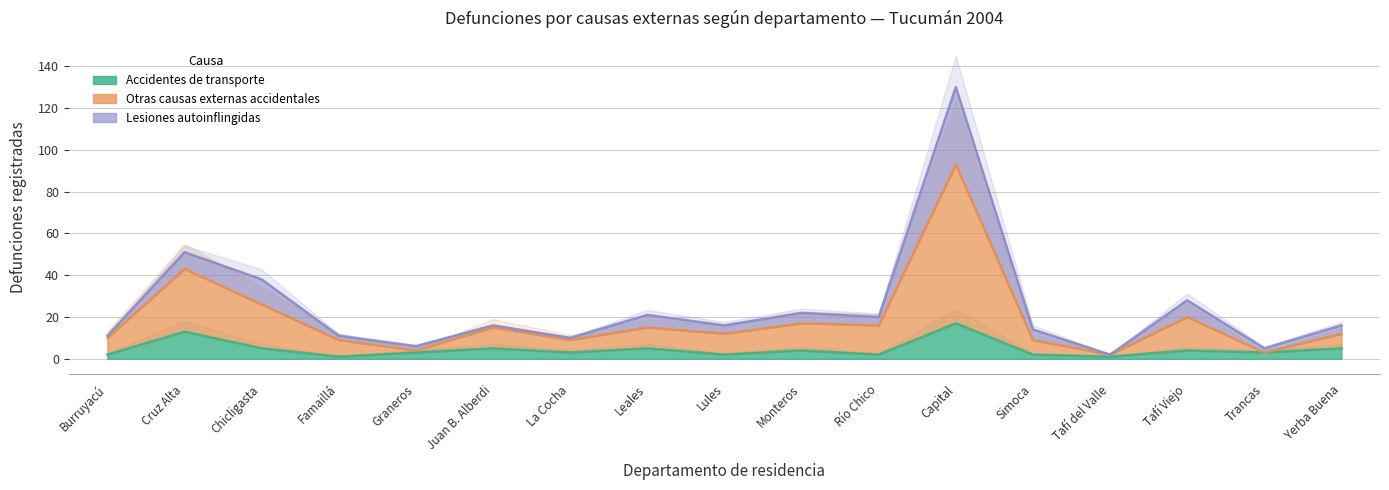

Which series has the largest total across all categories?

Otras causas externas accidentales